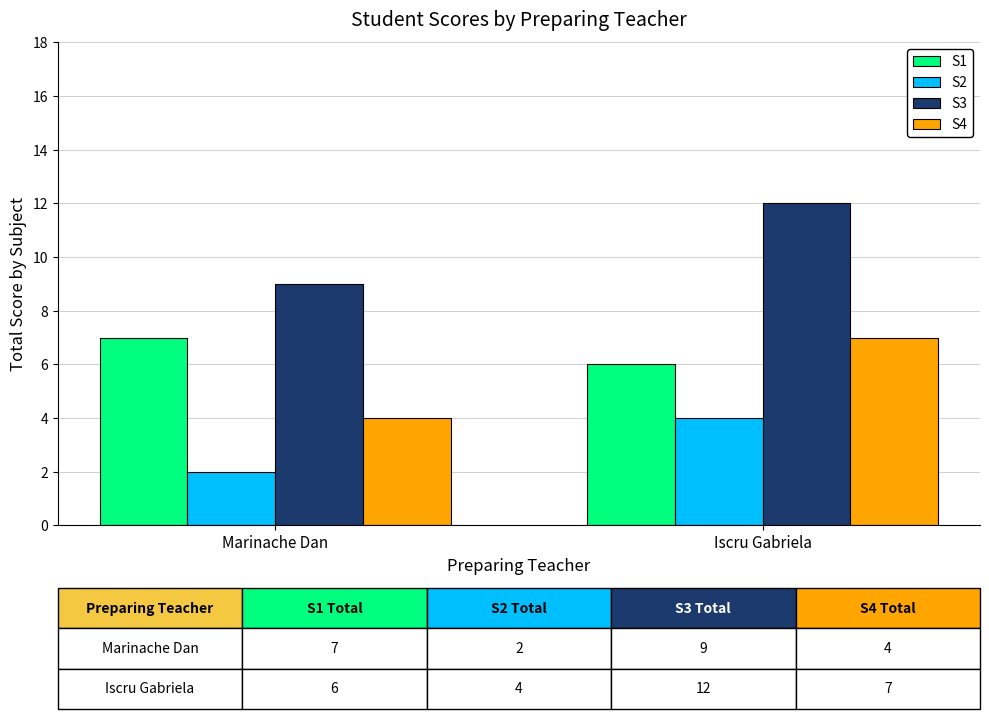

Is the value of S3 at Marinache Dan greater than the value of S2 at Iscru Gabriela?

Yes